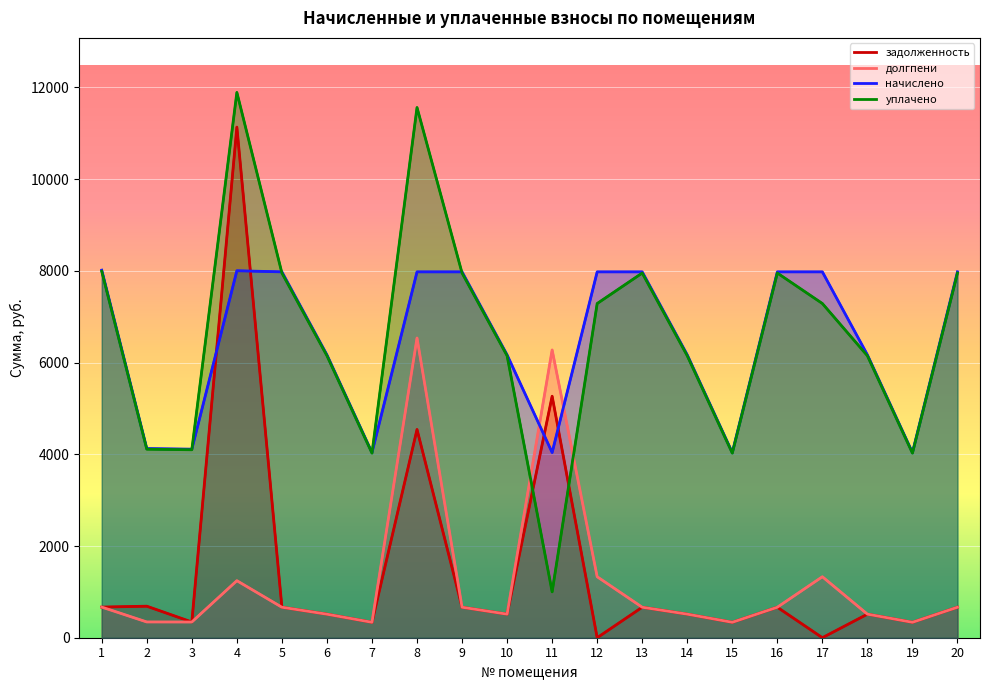

In начислено, how many points are lower than both neighbors (excluding endpoints)?

5